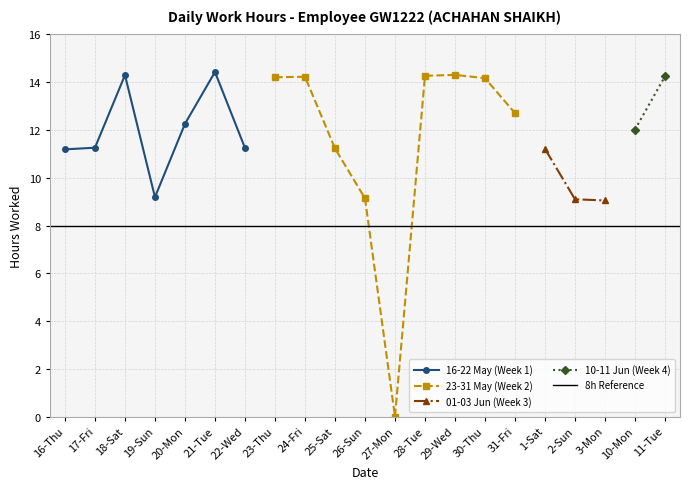

What is the average value?

11.6